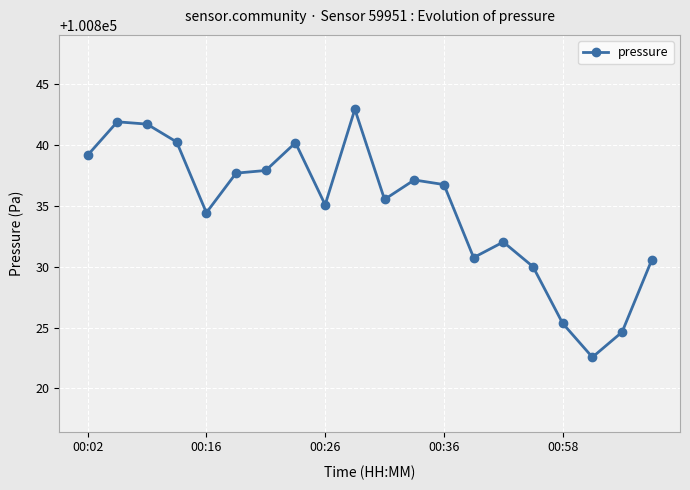

What is the smallest value displayed?

100822.6